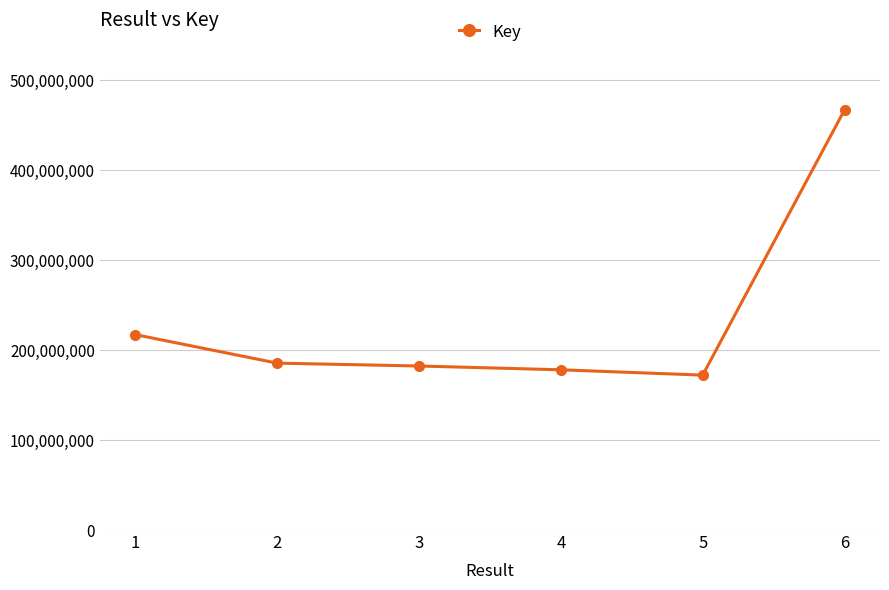

Count the number of data series in this chart.

1